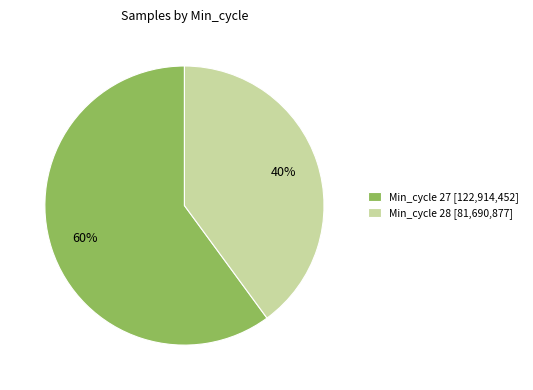

The Min_cycle 27 [122,914,452] slice represents 52% of the pie. True or false?

False